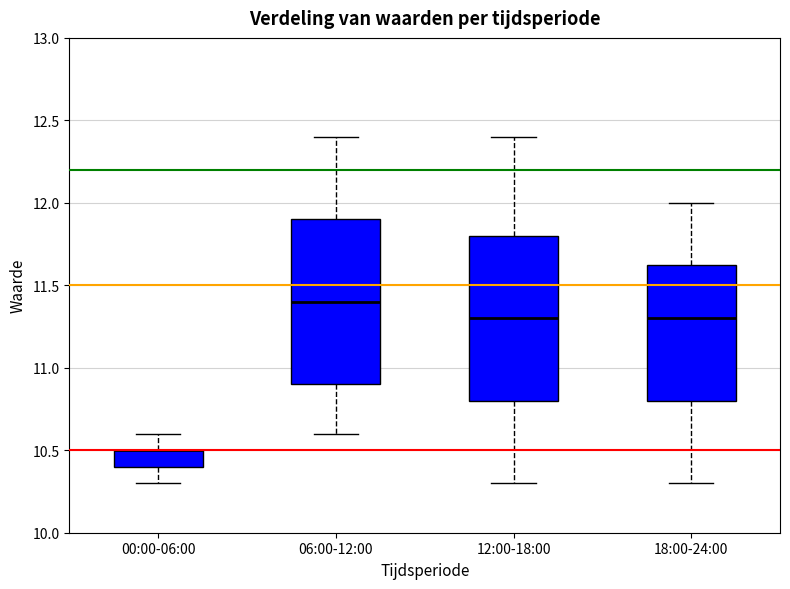

Reading left to right, transcribe this box plot: for each box, give where its median line is, the range the box spans, and where its two whiskers end, as read against the y-axis. The values are not printed on the chart, so give them approximately, as read against the axis.

00:00-06:00: median 10.50 (drawn on the box's upper edge), box 10.40 to 10.50, whiskers 10.30 to 10.60
06:00-12:00: median 11.40, box 10.90 to 11.90, whiskers 10.60 to 12.40
12:00-18:00: median 11.30, box 10.80 to 11.80, whiskers 10.30 to 12.40
18:00-24:00: median 11.30, box 10.80 to 11.65, whiskers 10.30 to 12.00